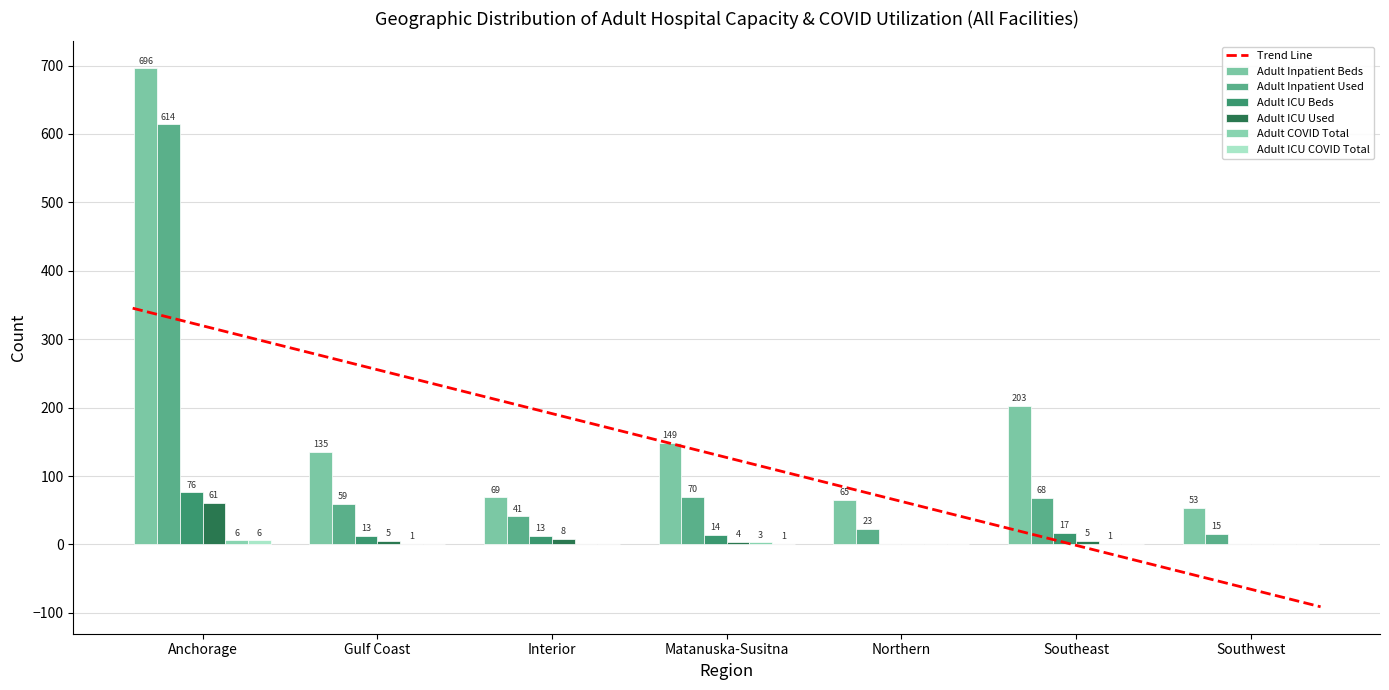

What is the sum of all Adult COVID Total values?

11